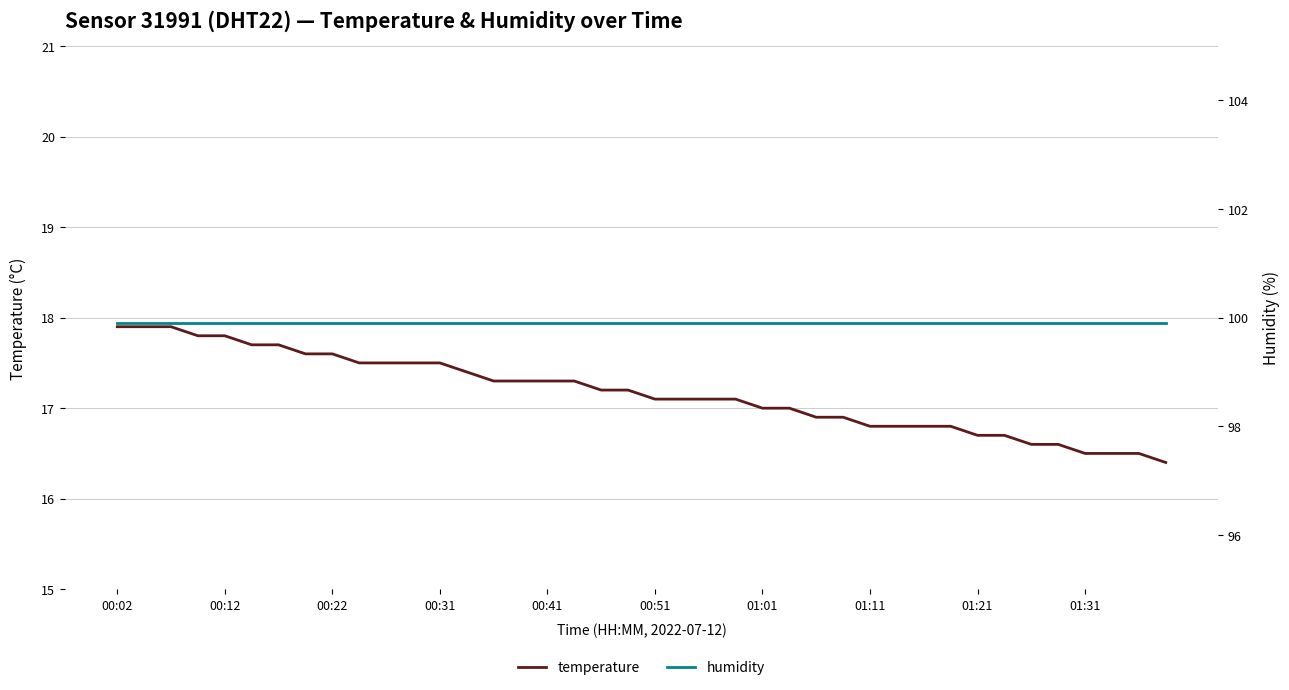

True or false: temperature has a value of 25.1 at 01:11.

False